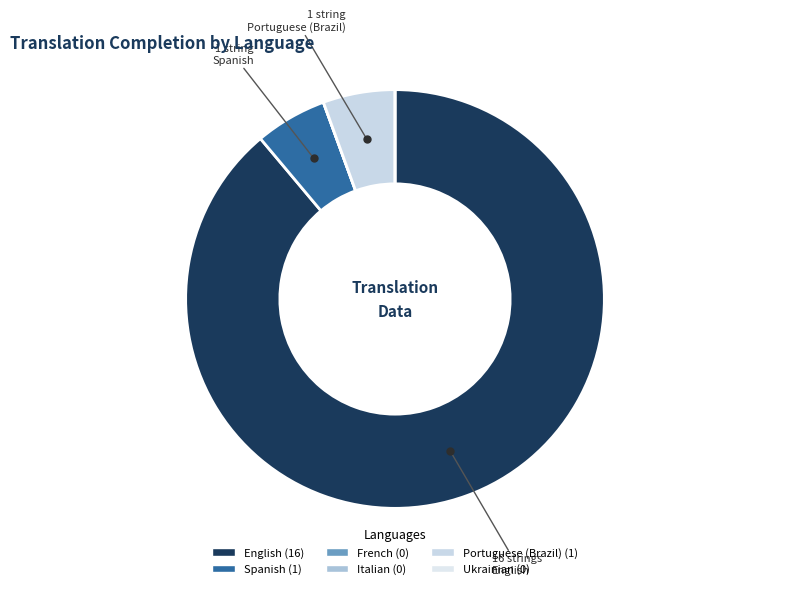

How many slices are in this pie chart?

6